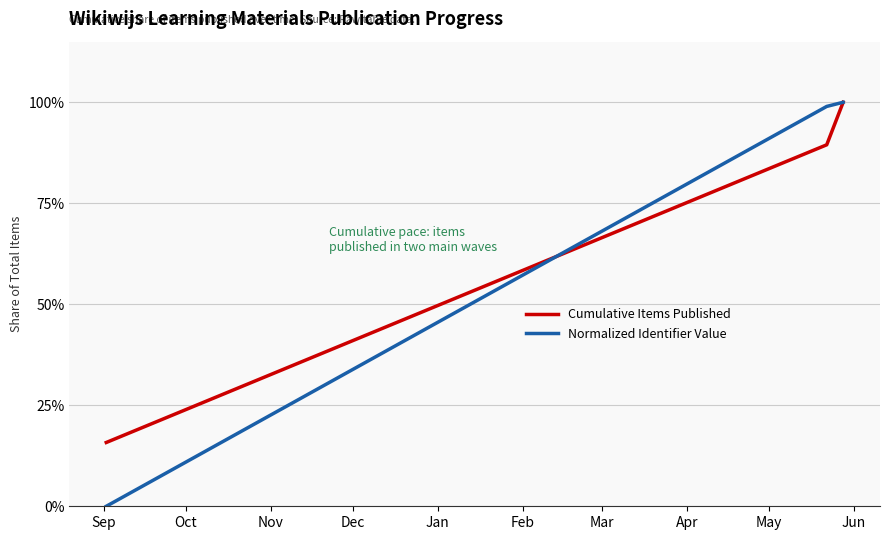

What is the greatest value displayed?

100.0